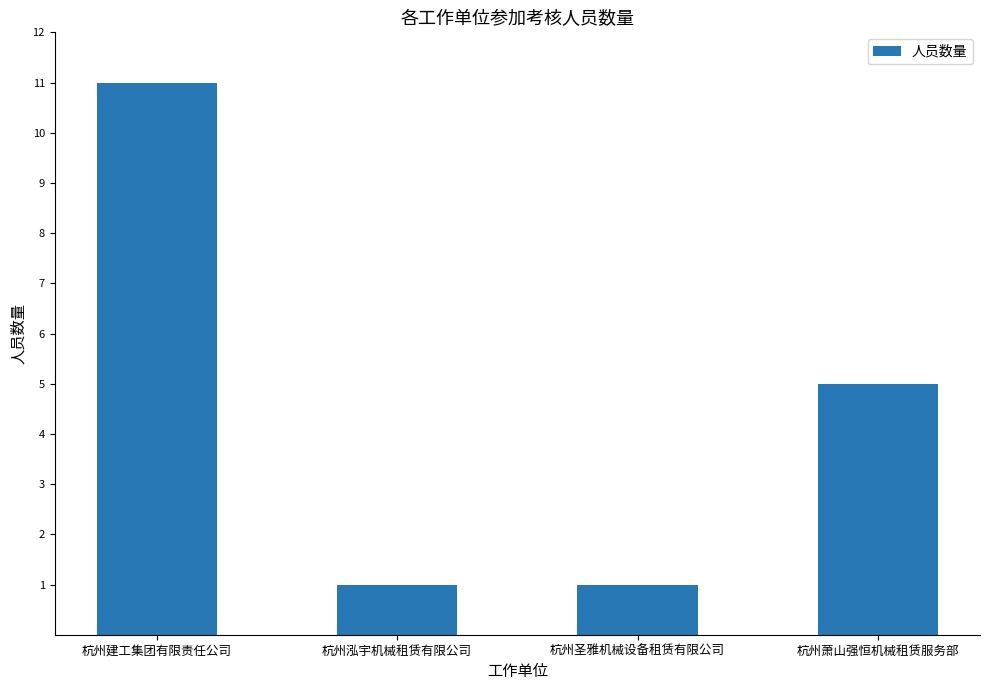

What is the difference between the second highest and second lowest values?

4